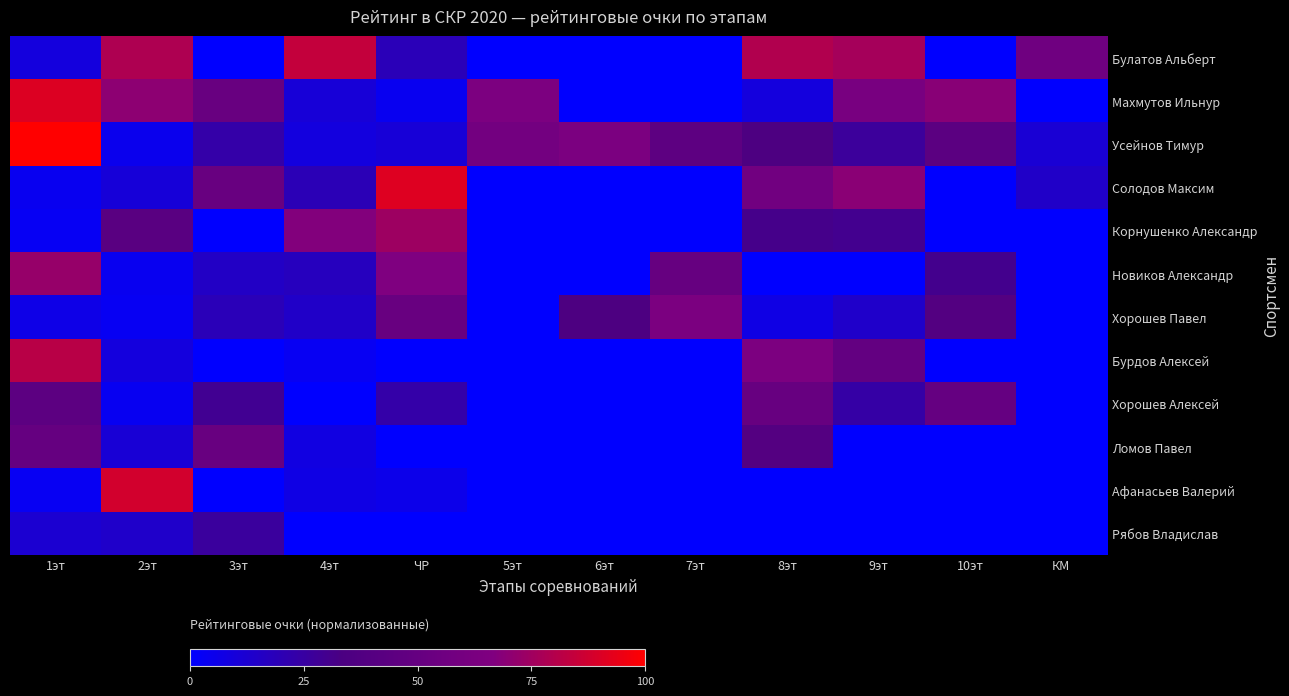

Which label corresponds to the smallest value in the chart?

3эт